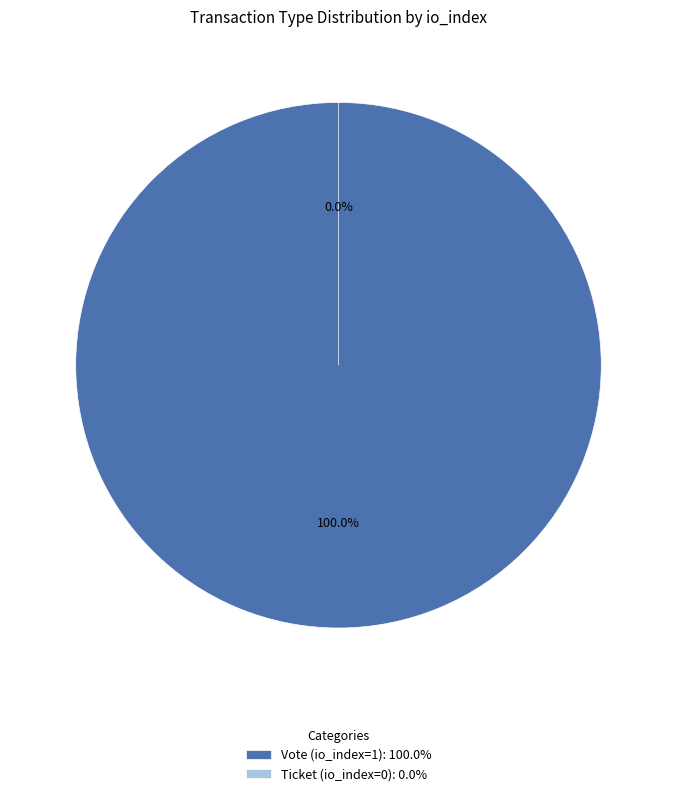

Does Vote (io_index=1) represent more than half of the total?

Yes